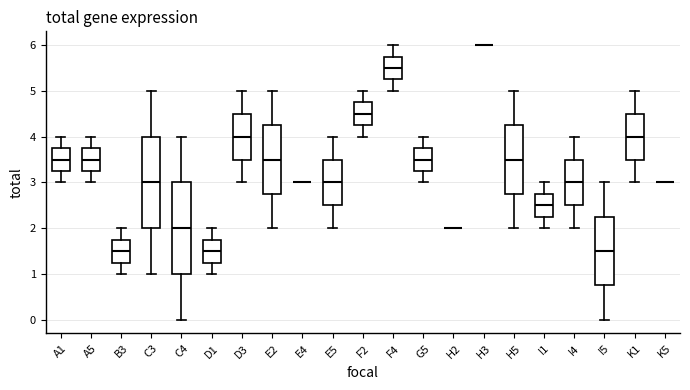

Reading left to right, transcribe this box plot: for each box, give where its median line is, the range the box spans, and where its two whiskers end, as read against the y-axis. The values are not printed on the chart, so give them approximately, as read against the axis.

A1: median 3.5, box 3.3 to 3.8, whiskers 3.0 to 4.0
A5: median 3.5, box 3.3 to 3.8, whiskers 3.0 to 4.0
B3: median 1.5, box 1.3 to 1.8, whiskers 1.0 to 2.0
C3: median 3.0, box 2.0 to 4.0, whiskers 1.0 to 5.0
C4: median 2.0, box 1.0 to 3.0, whiskers 0.0 to 4.0
D1: median 1.5, box 1.3 to 1.8, whiskers 1.0 to 2.0
D3: median 4.0, box 3.5 to 4.5, whiskers 3.0 to 5.0
E2: median 3.5, box 2.8 to 4.3, whiskers 2.0 to 5.0
E4: box collapsed to a line at 3.0, whiskers 3.0 to 3.0
E5: median 3.0, box 2.5 to 3.5, whiskers 2.0 to 4.0
F2: median 4.5, box 4.3 to 4.8, whiskers 4.0 to 5.0
F4: median 5.5, box 5.3 to 5.8, whiskers 5.0 to 6.0
G5: median 3.5, box 3.3 to 3.8, whiskers 3.0 to 4.0
H2: box collapsed to a line at 2.0, whiskers 2.0 to 2.0
H3: box collapsed to a line at 6.0, whiskers 6.0 to 6.0
H5: median 3.5, box 2.8 to 4.3, whiskers 2.0 to 5.0
I1: median 2.5, box 2.3 to 2.8, whiskers 2.0 to 3.0
I4: median 3.0, box 2.5 to 3.5, whiskers 2.0 to 4.0
I5: median 1.5, box 0.8 to 2.3, whiskers 0.0 to 3.0
K1: median 4.0, box 3.5 to 4.5, whiskers 3.0 to 5.0
K5: box collapsed to a line at 3.0, whiskers 3.0 to 3.0